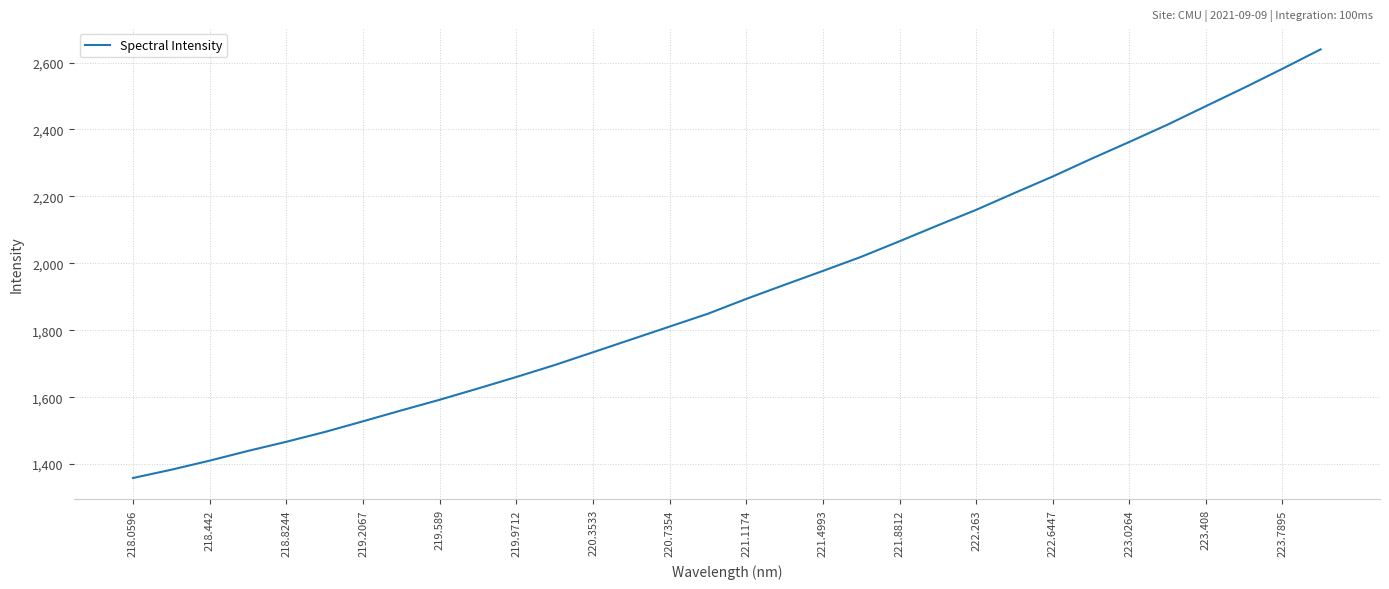

What is the greatest value displayed?

2639.3